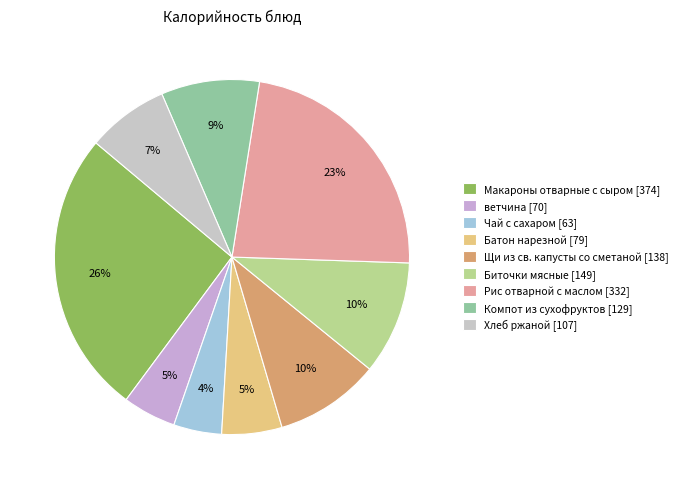

To the nearest percent, what is the average slice percentage?

11%